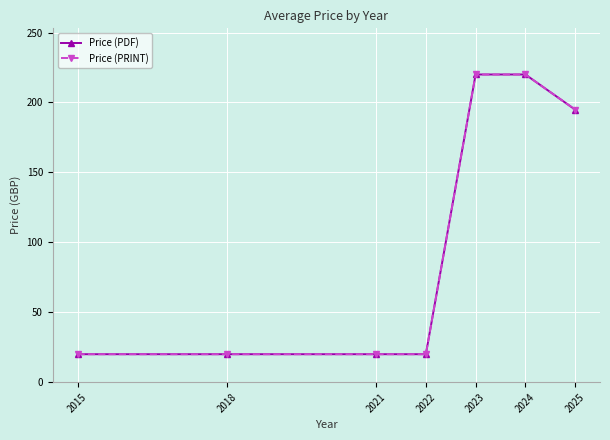

True or false: Price (PDF) and Price (PRINT) intersect in this chart.

False